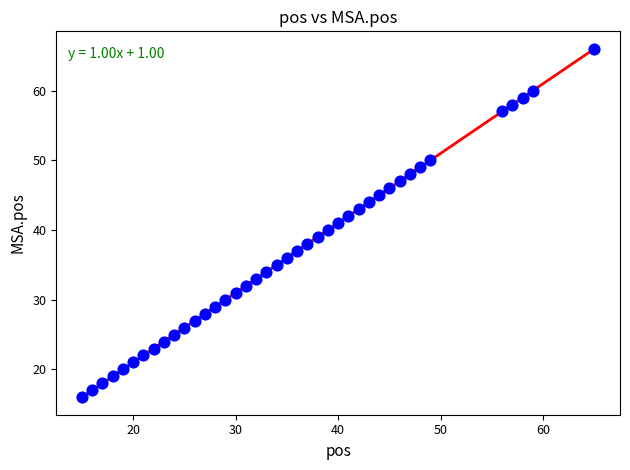

What is the range of Y values (max minus min)?

50